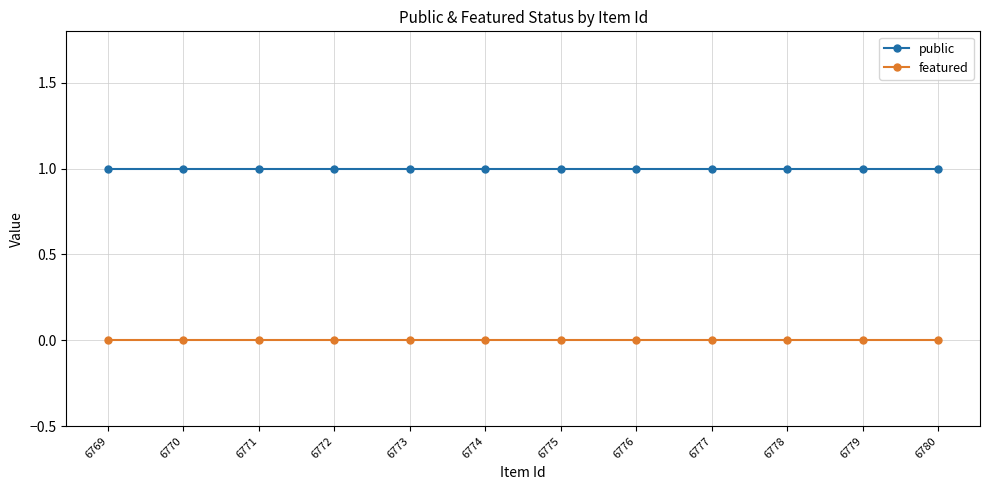

Where is public nearest to the value 1?

6780